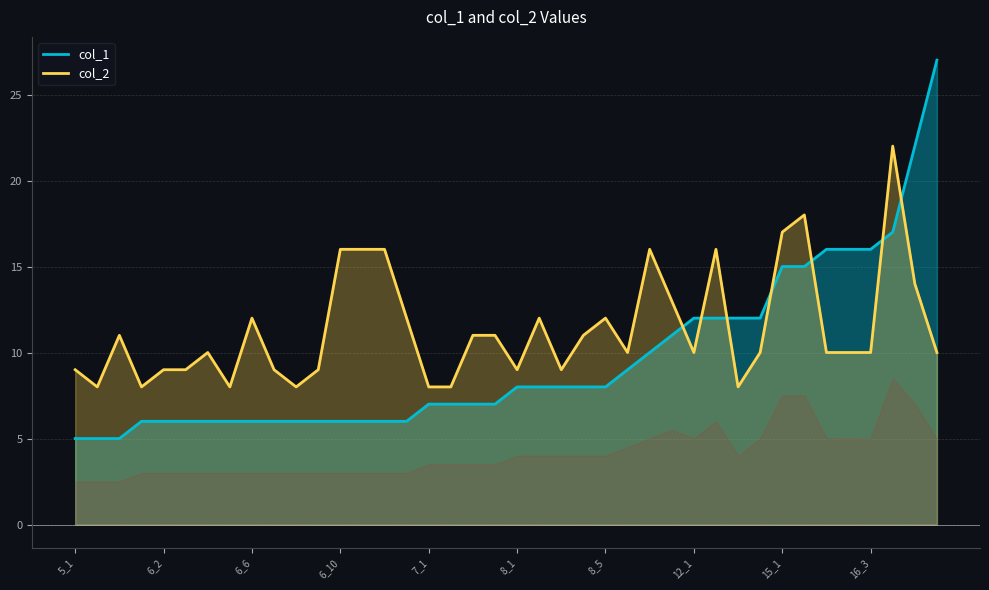

What are all the series names shown in the legend?

col_1, col_2